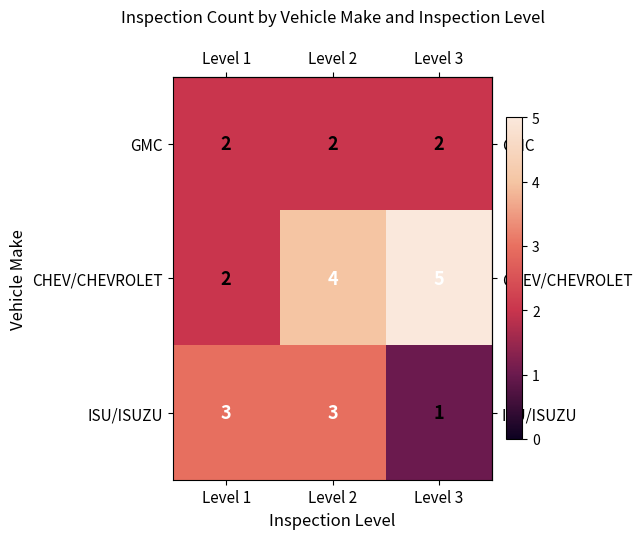

What is the difference between the highest and lowest values at Level 1?

1